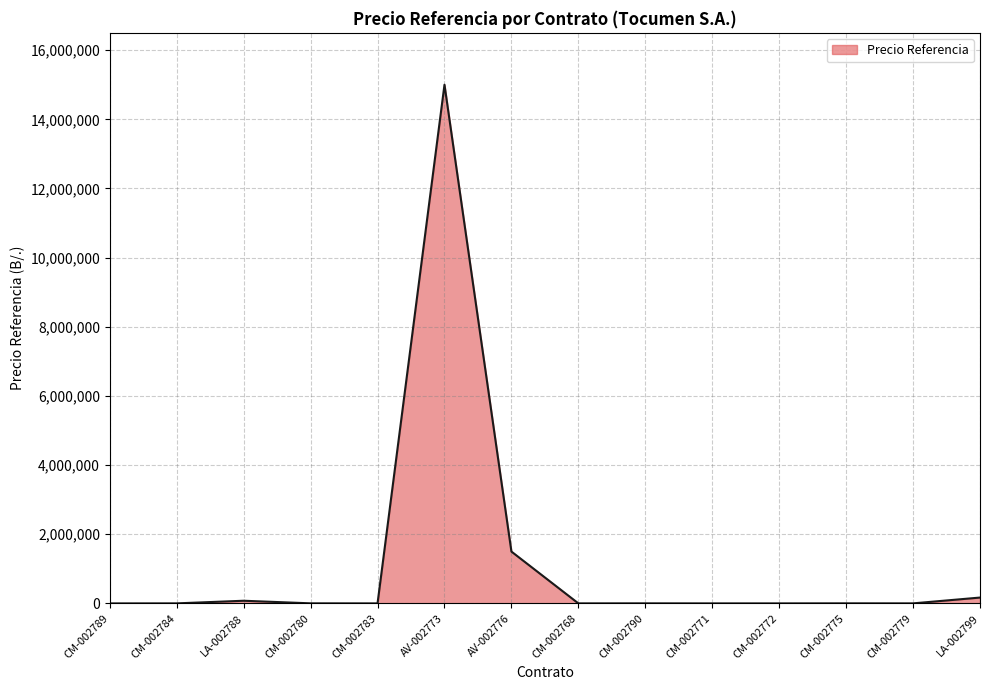

At which label is the value closest to 7500470?

AV-002776